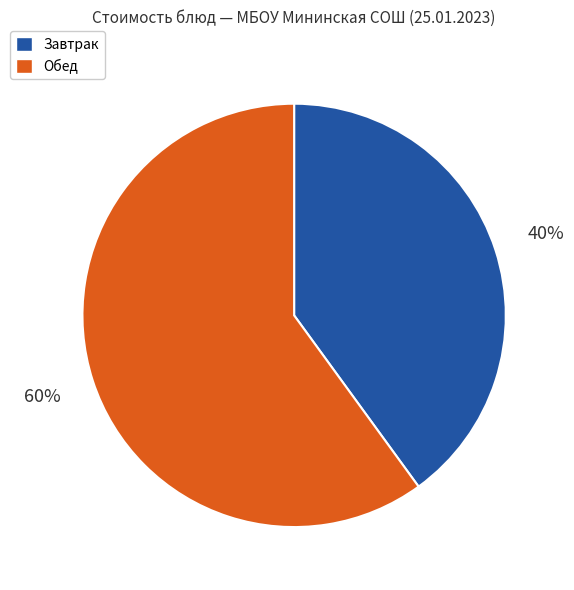

Rank the categories by value from lowest to highest.

Завтрак, Обед